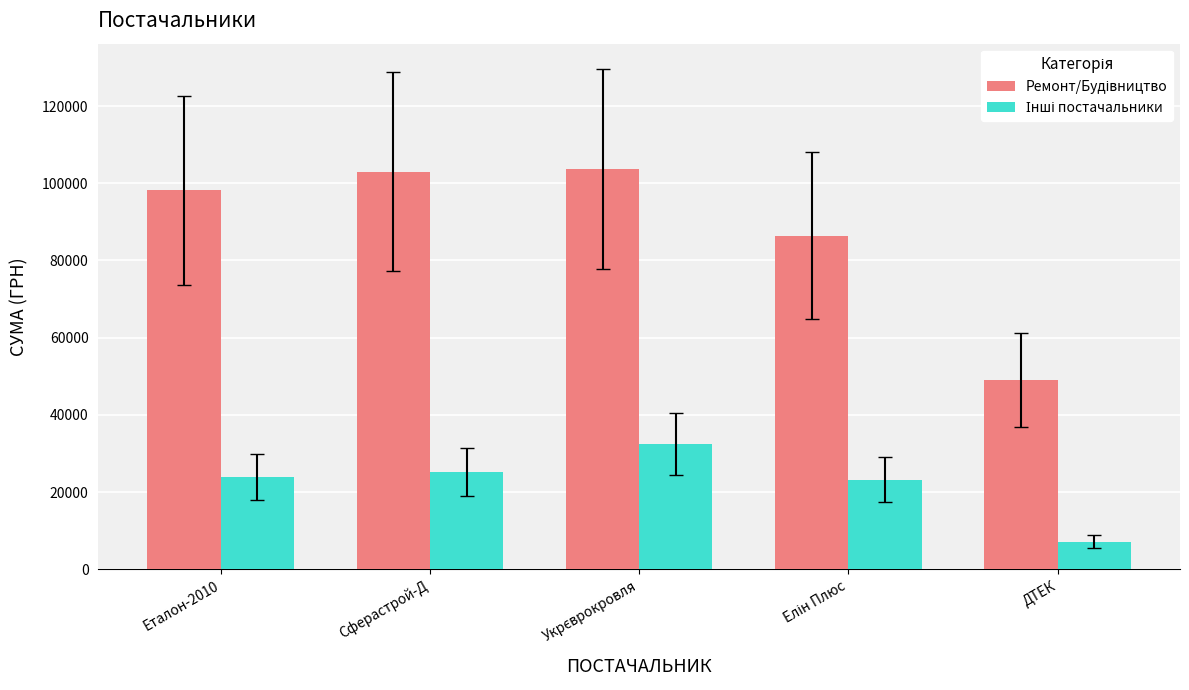

What is the difference between the highest and lowest values at Еталон-2010?

74249.5